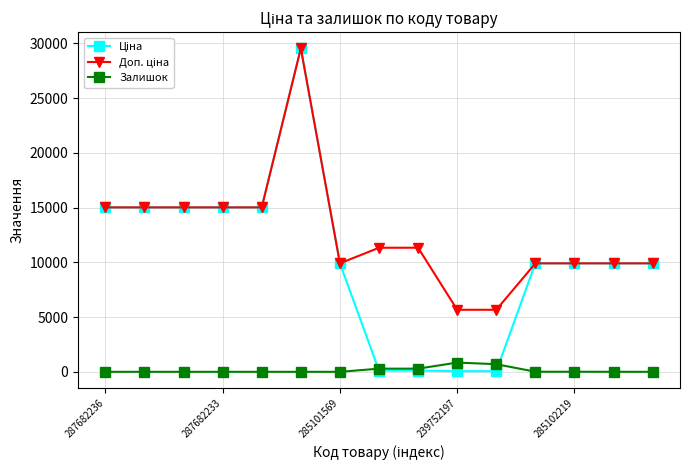

What is the greatest value displayed?

29548.9